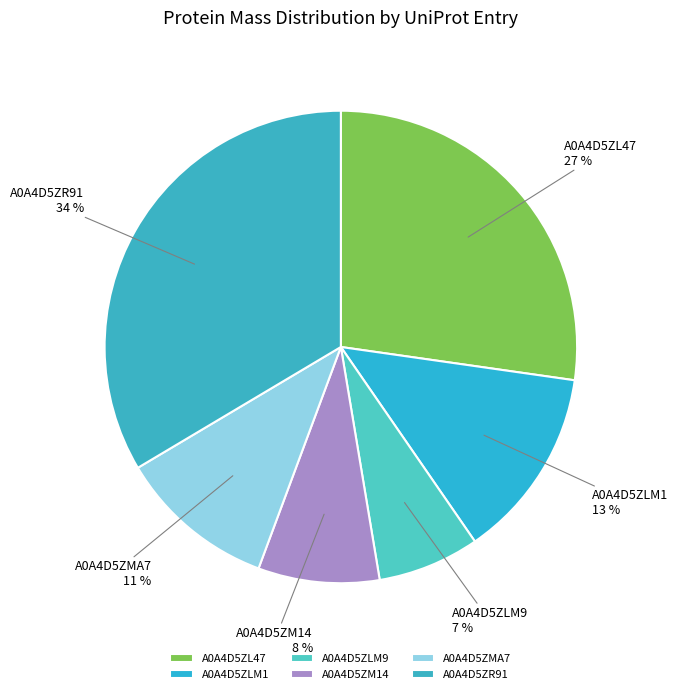

What is the largest slice in the pie chart?

A0A4D5ZR91